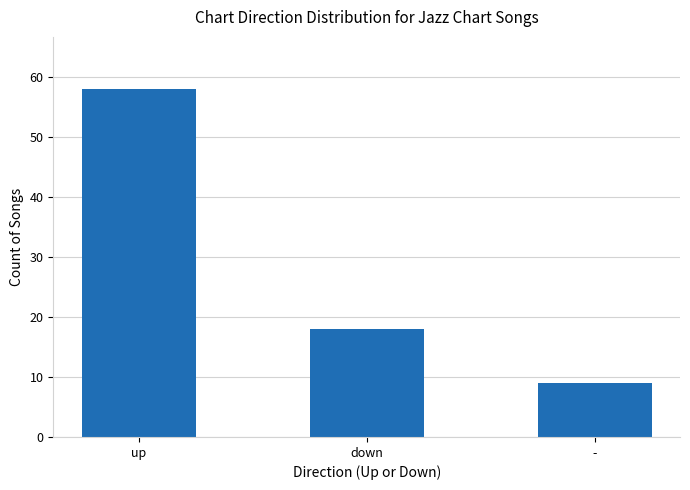

Rank the categories by value from highest to lowest.

up, down, -